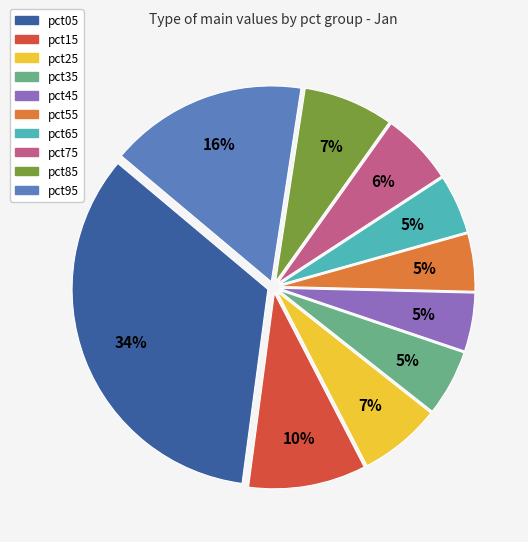

To the nearest percent, what is the combined percentage of pct35 and pct45?

10%